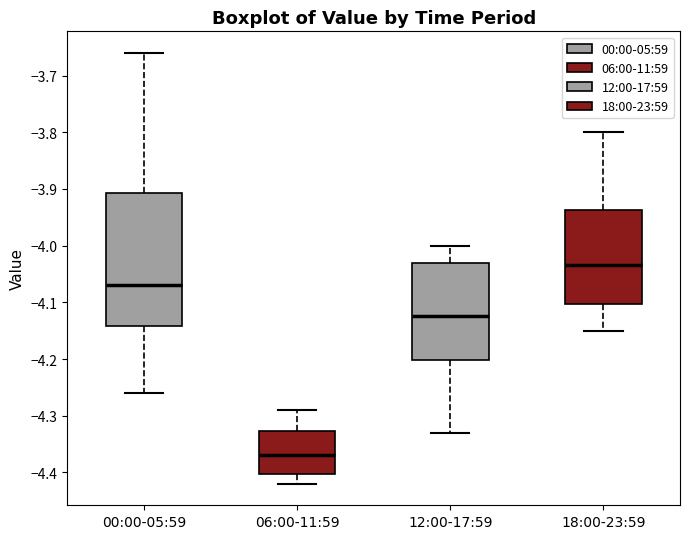

Which box's median line is the lowest?

06:00-11:59